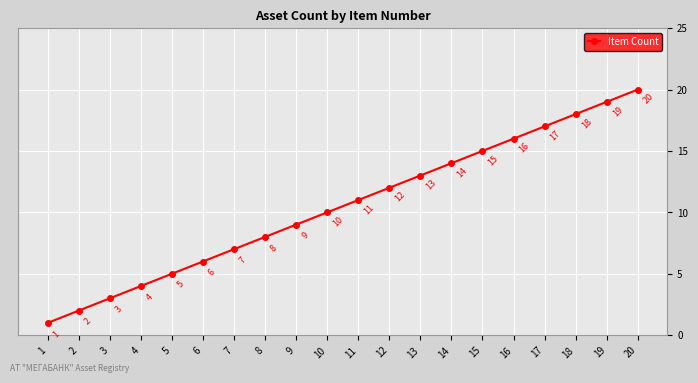

How many series are shown in this chart?

1